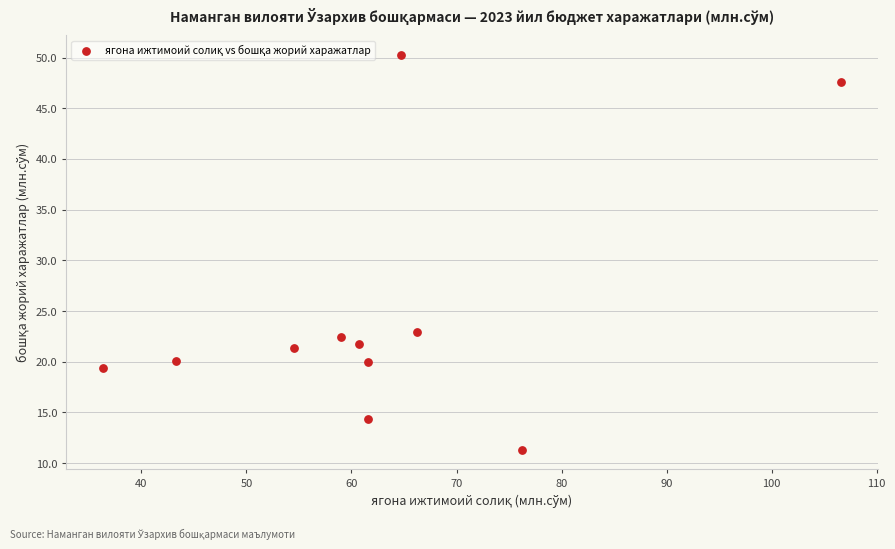

What Y value in the scatter plot is closest to 30?

22.9